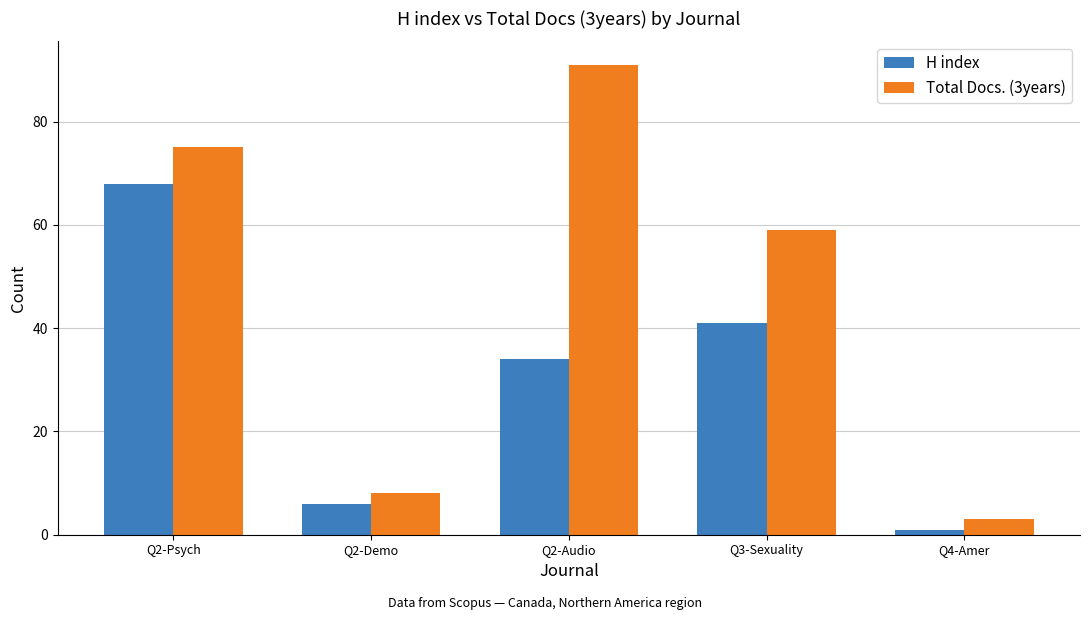

What is the smallest value displayed?

1